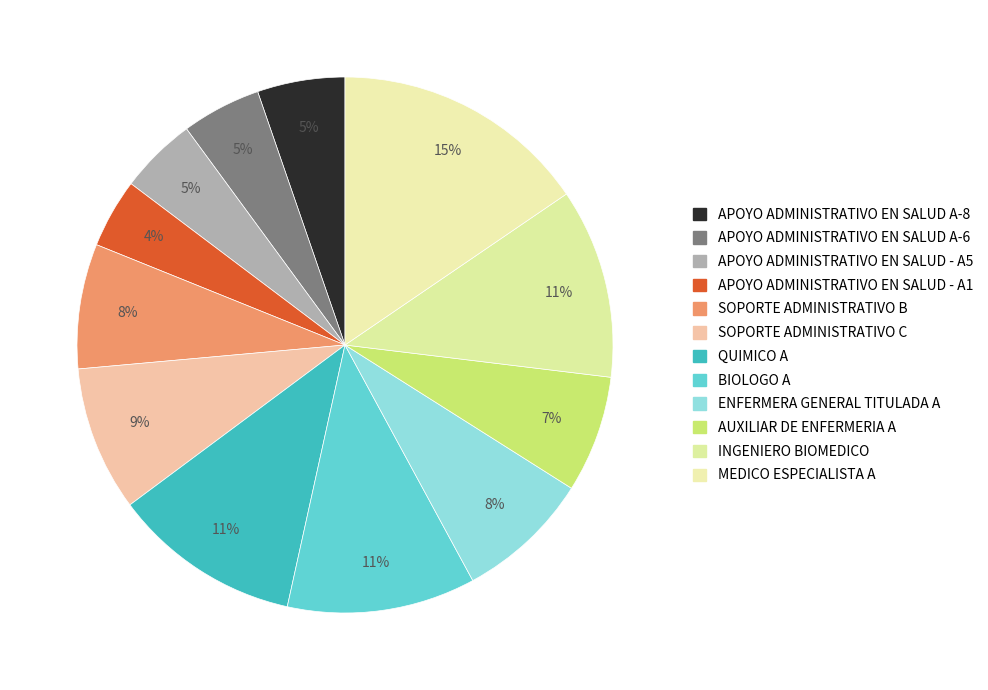

Approximately how many times larger is the value at QUIMICO A compared to APOYO ADMINISTRATIVO EN SALUD - A5?

2.4